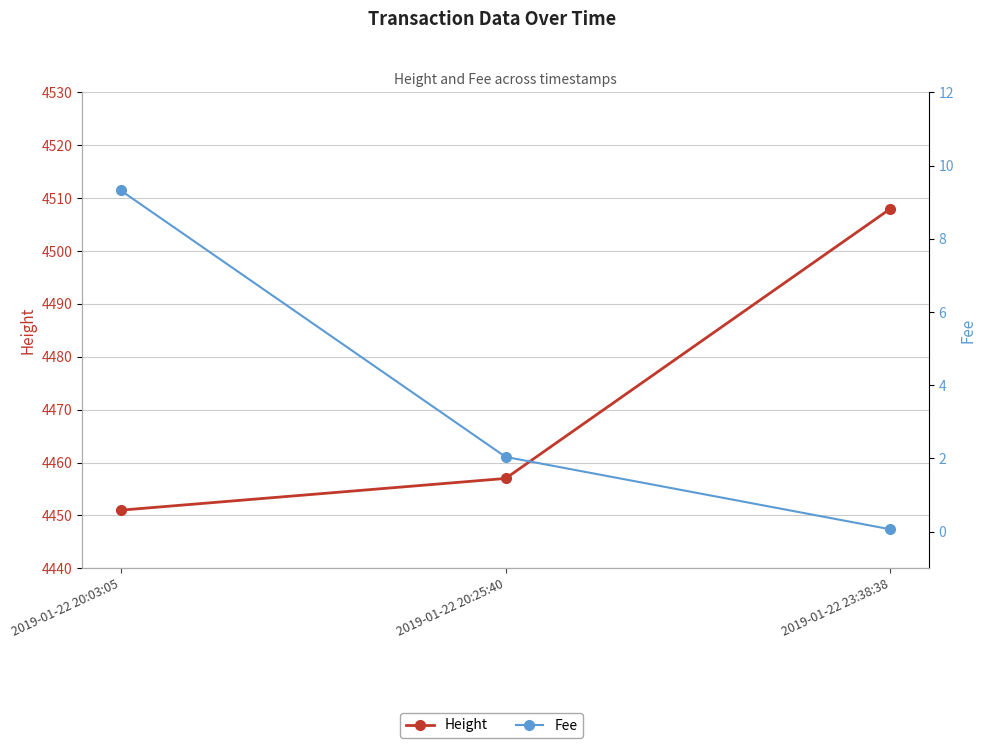

How many lines are shown in the chart?

2